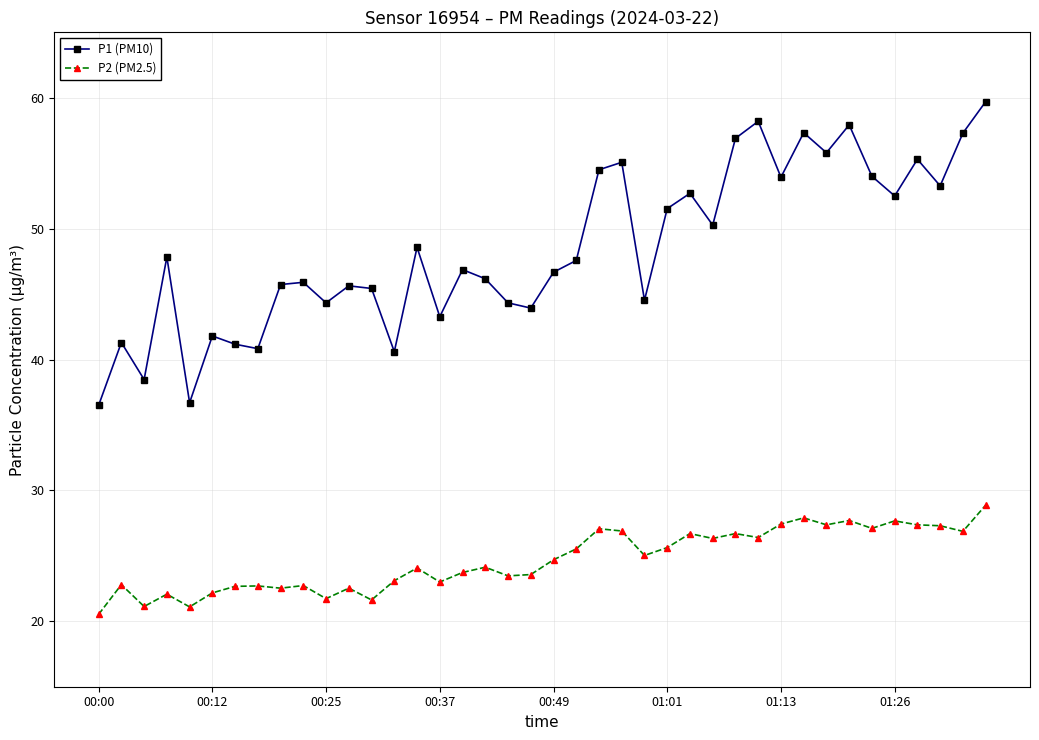

Which series has the widest spread of values?

P1 (PM10)